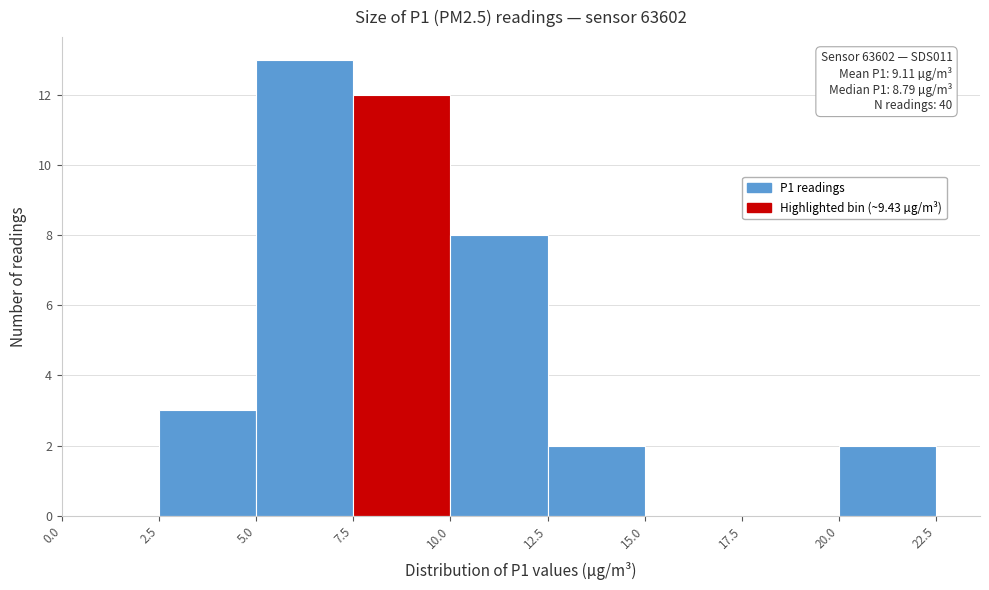

Which range on the x-axis has the tallest bar?

5.0 to 7.5